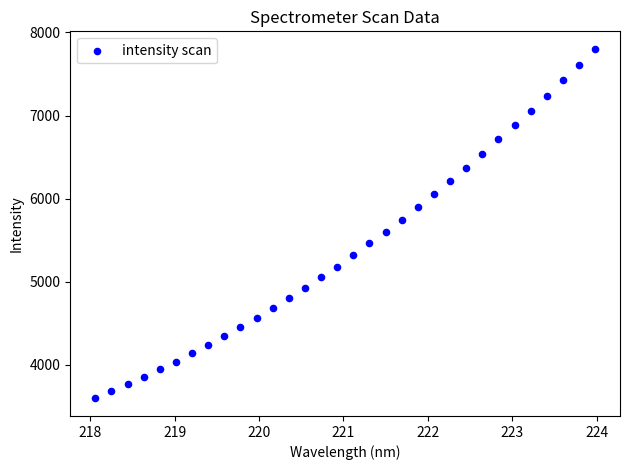

What is the range of Y values (max minus min)?

4206.3